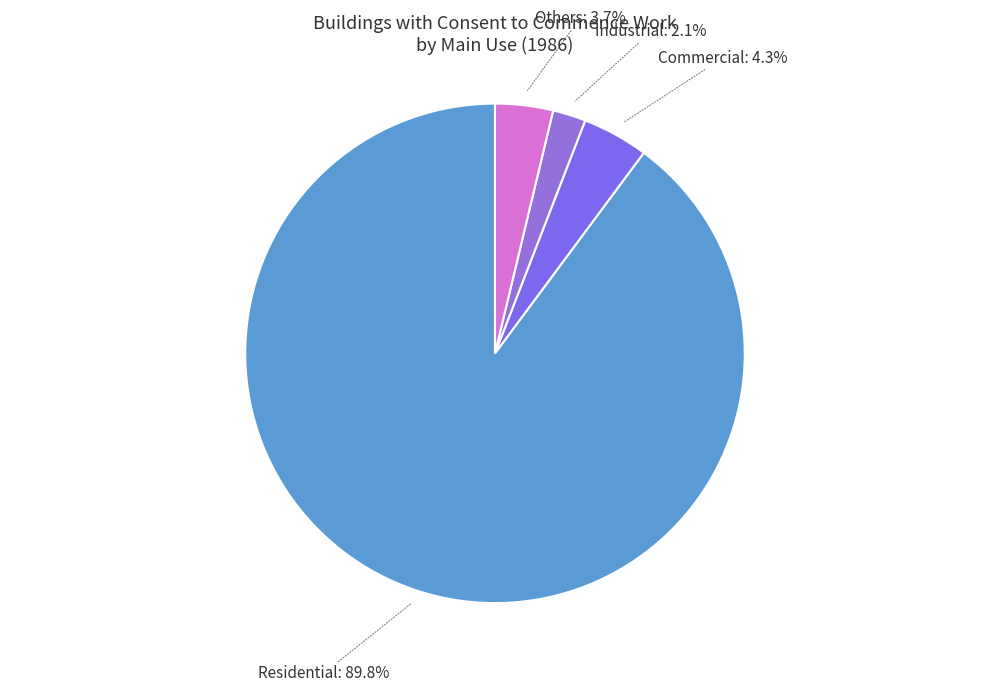

The Others slice represents 4% of the pie. True or false?

True